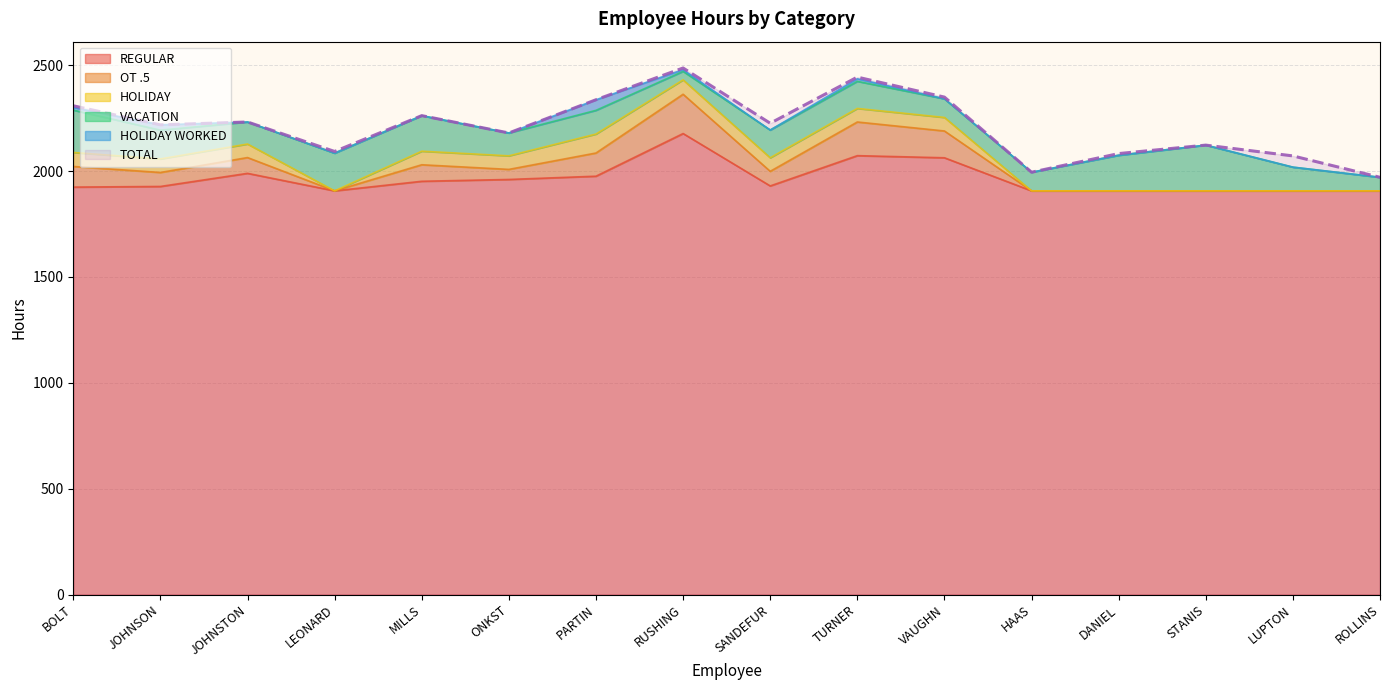

Which series has the largest total across all categories?

TOTAL